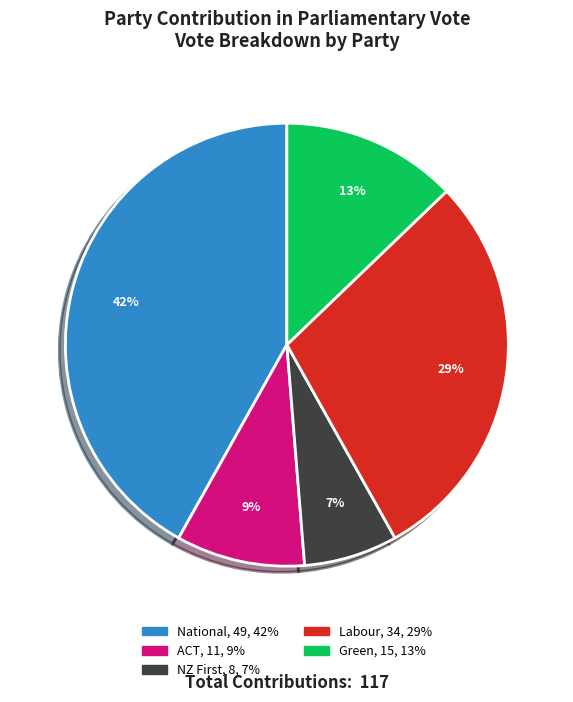

Count the number of slices in the pie.

5